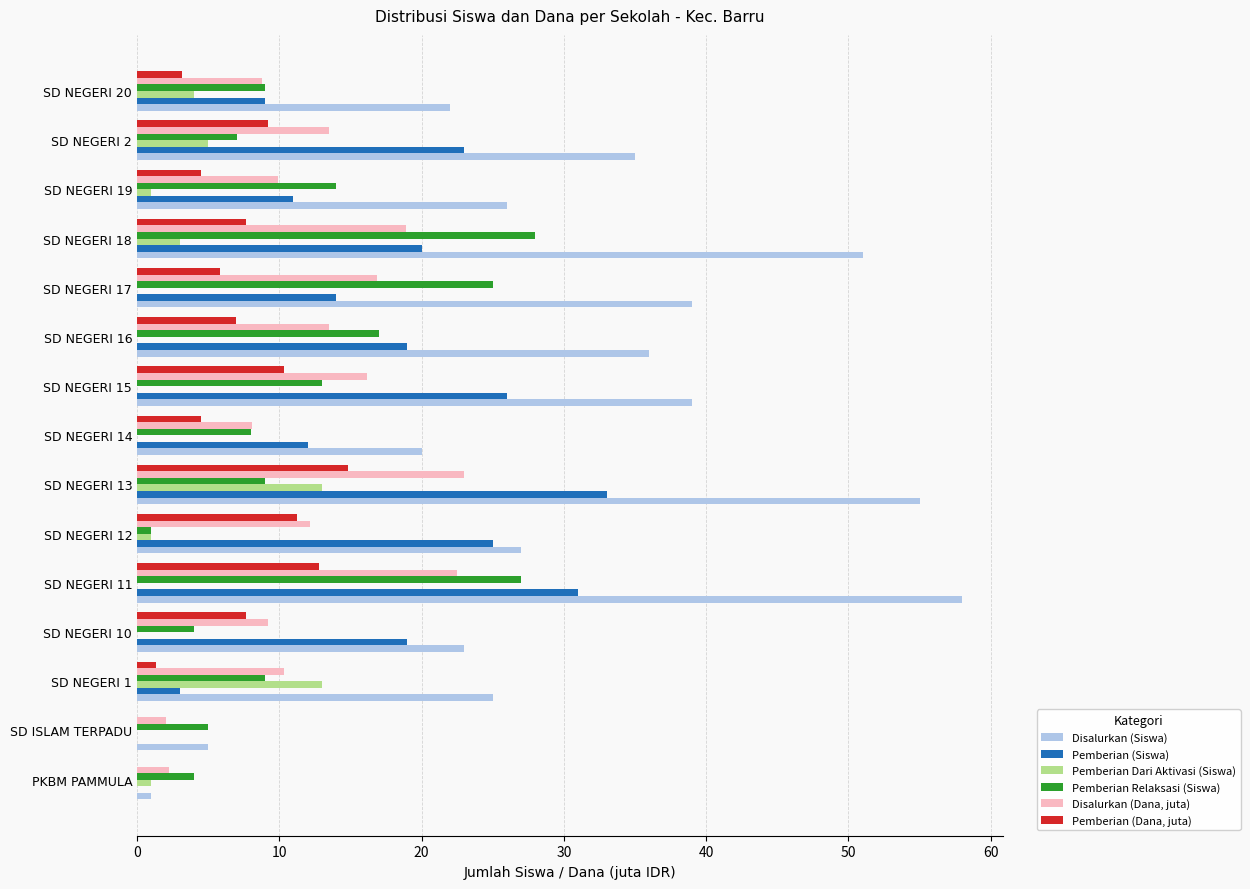

What is the sum of all Disalurkan (Siswa) values?

462.0